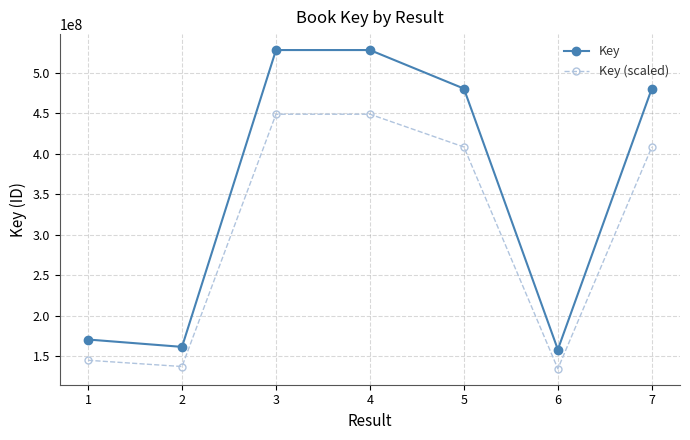

What is the highest value of the Key series?

527909018.0